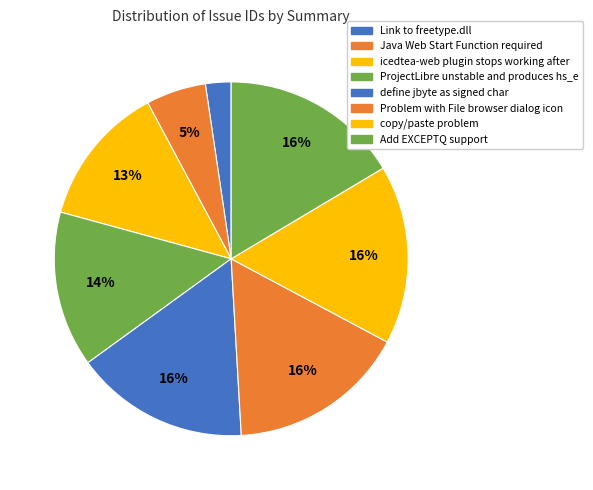

How many slices are in this pie chart?

8